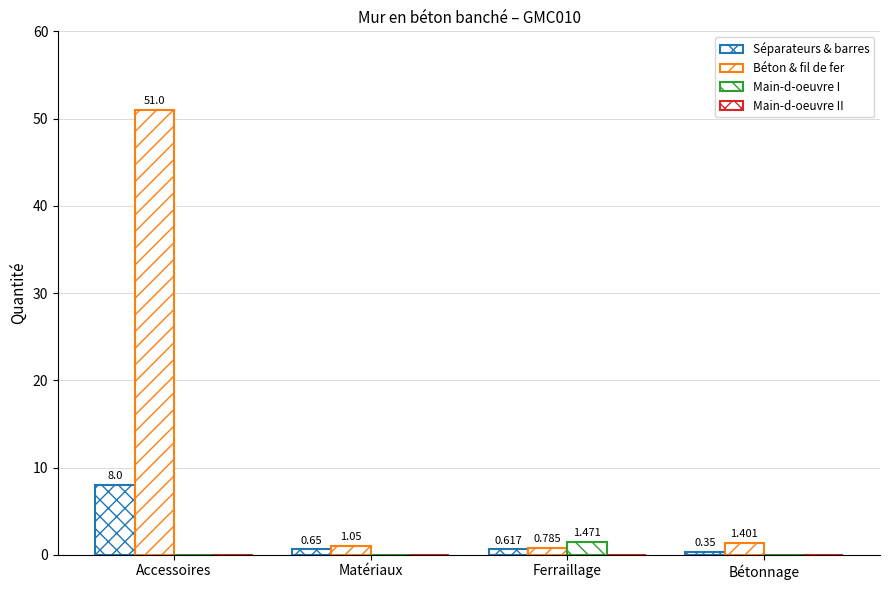

How many groups of bars are there?

4